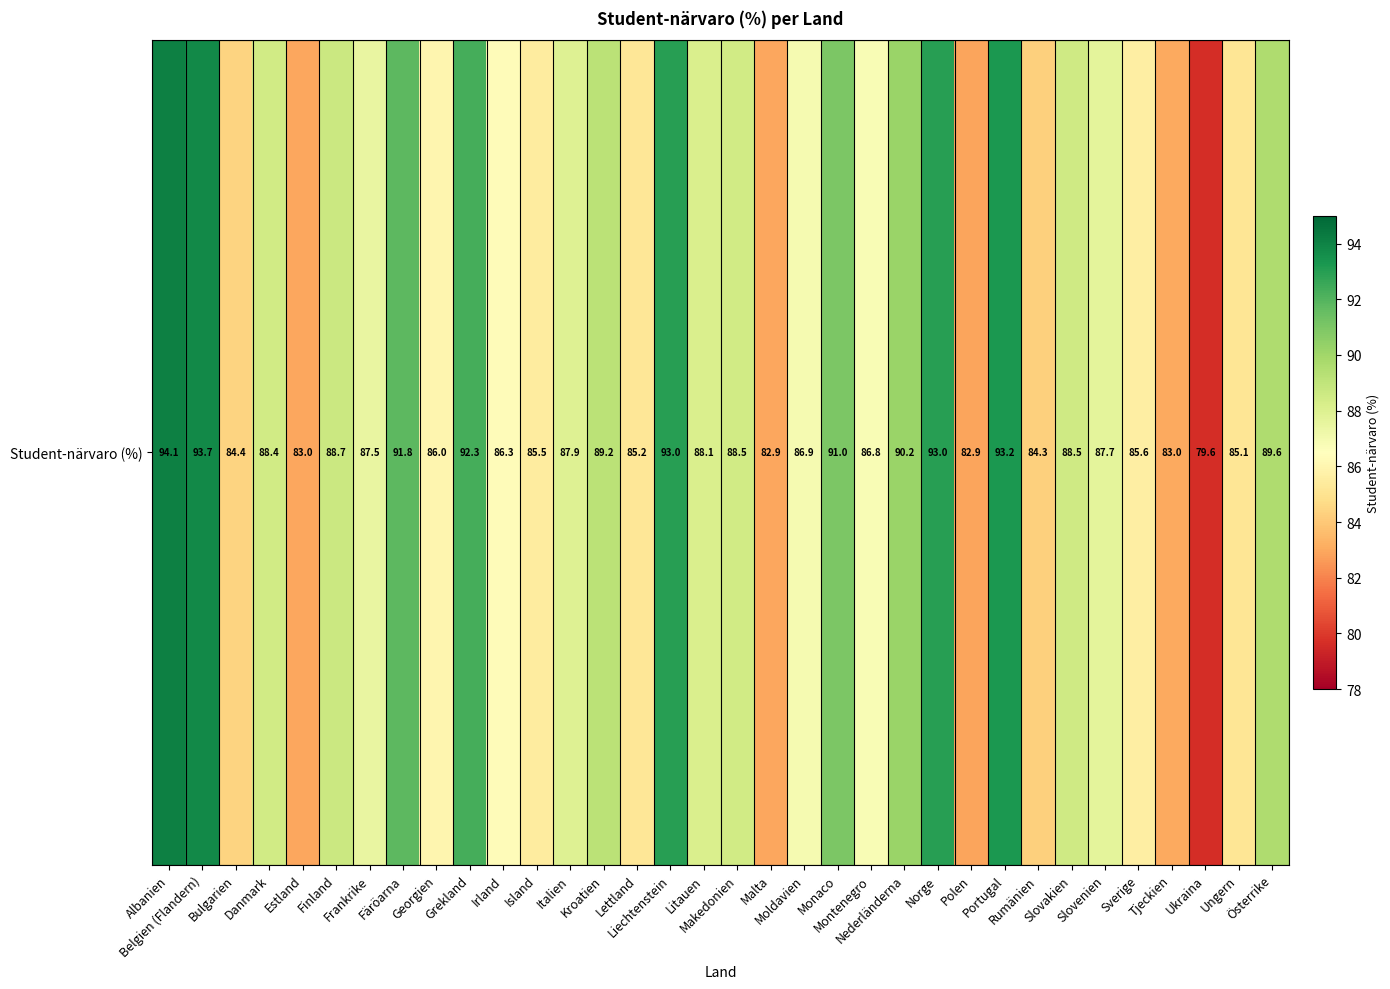

List the labels in order of value, smallest first.

Ukraina, Polen, Malta, Estland, Tjeckien, Rumänien, Bulgarien, Ungern, Lettland, Island, Sverige, Georgien, Irland, Montenegro, Moldavien, Frankrike, Slovenien, Italien, Litauen, Danmark, Makedonien, Slovakien, Finland, Kroatien, Österrike, Nederländerna, Monaco, Färöarna, Grekland, Liechtenstein, Norge, Portugal, Belgien (Flandern), Albanien